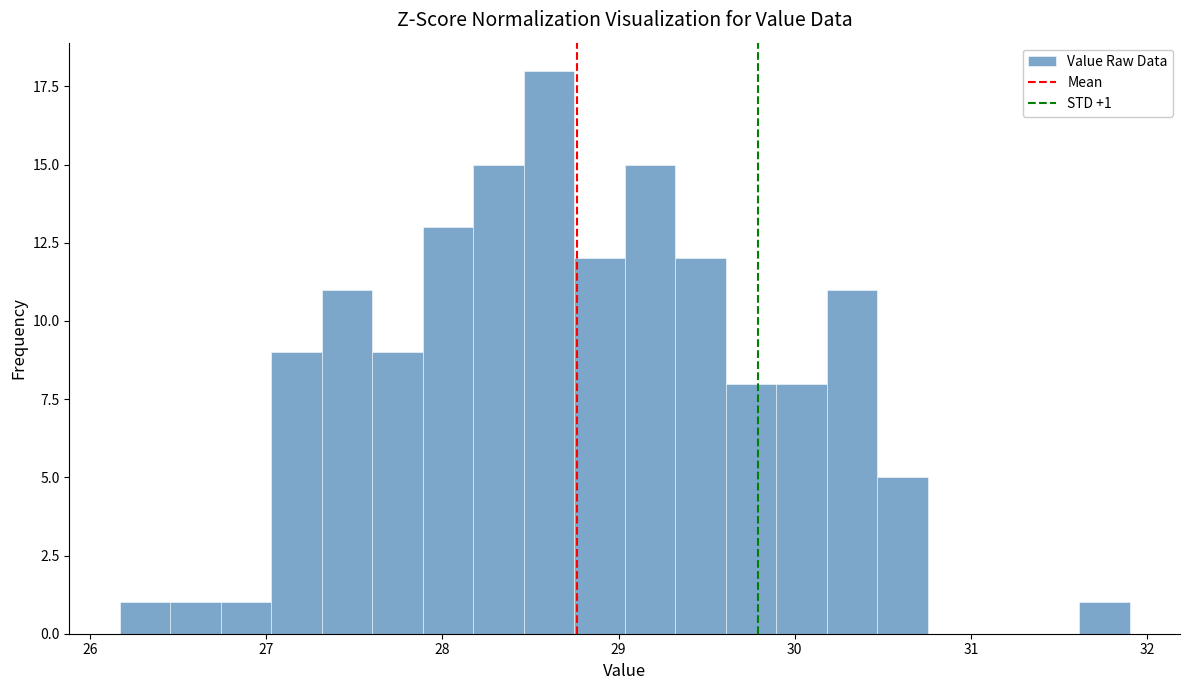

Read against the x-axis, roughly where is the centre of the tallest bar?

28.6